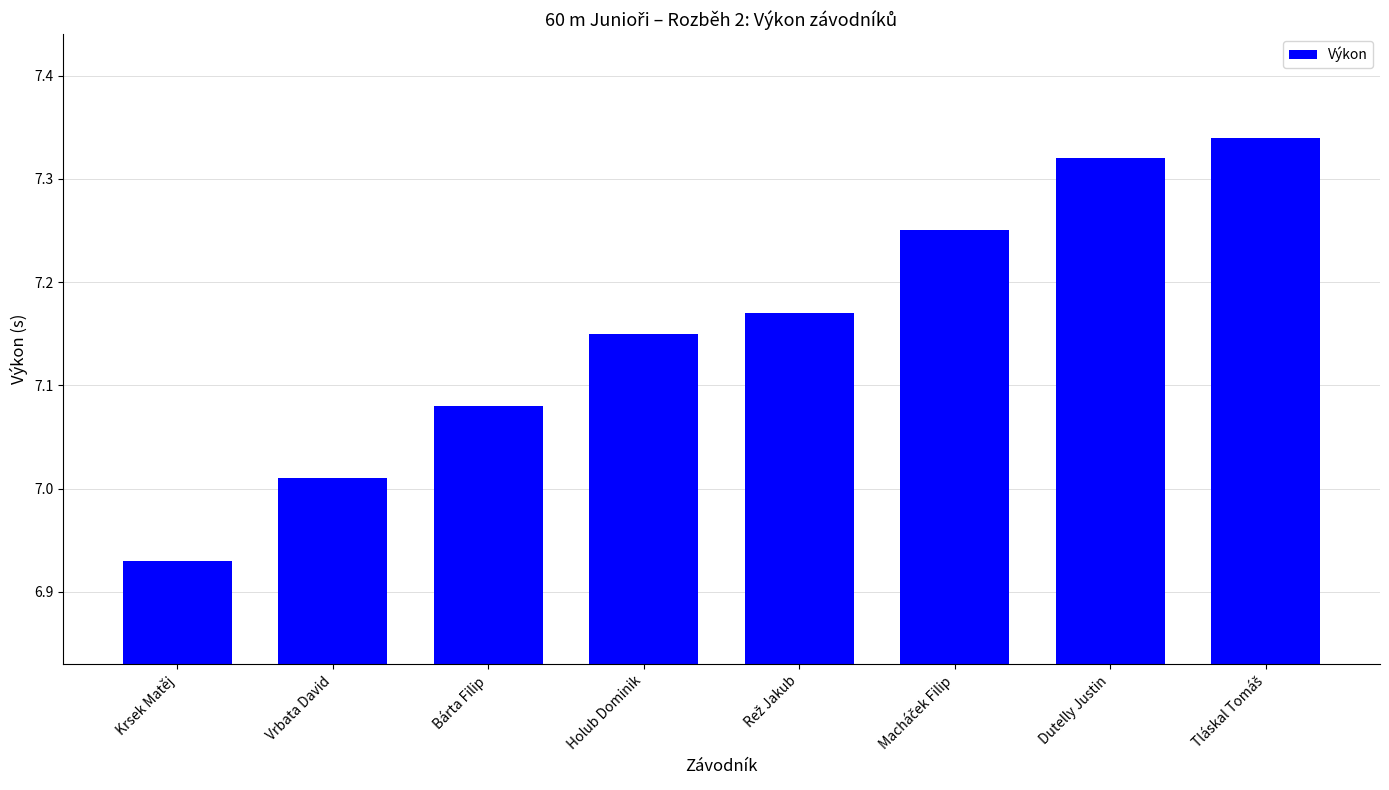

Which label corresponds to the smallest value in the chart?

Krsek Matěj